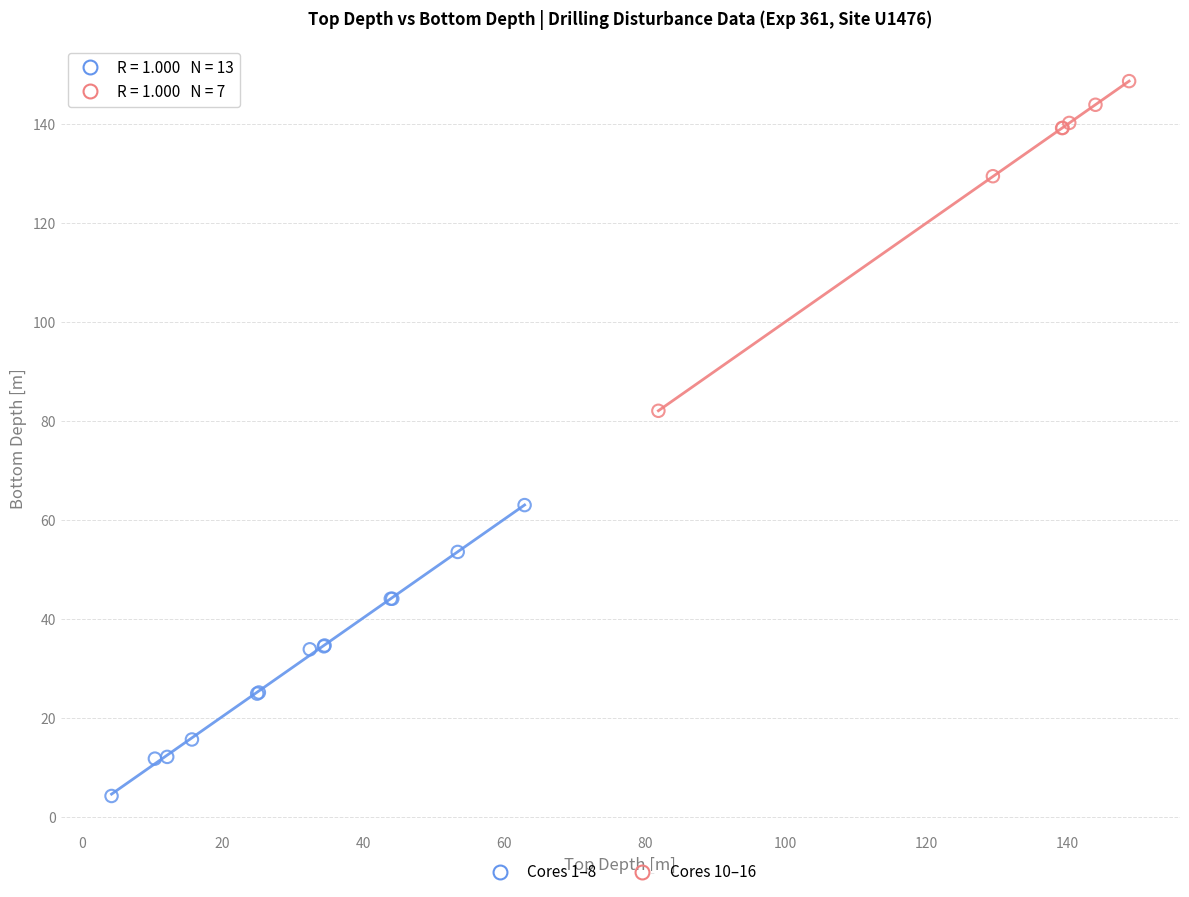

Which series contains the lowest Y value?

Cores 1–8